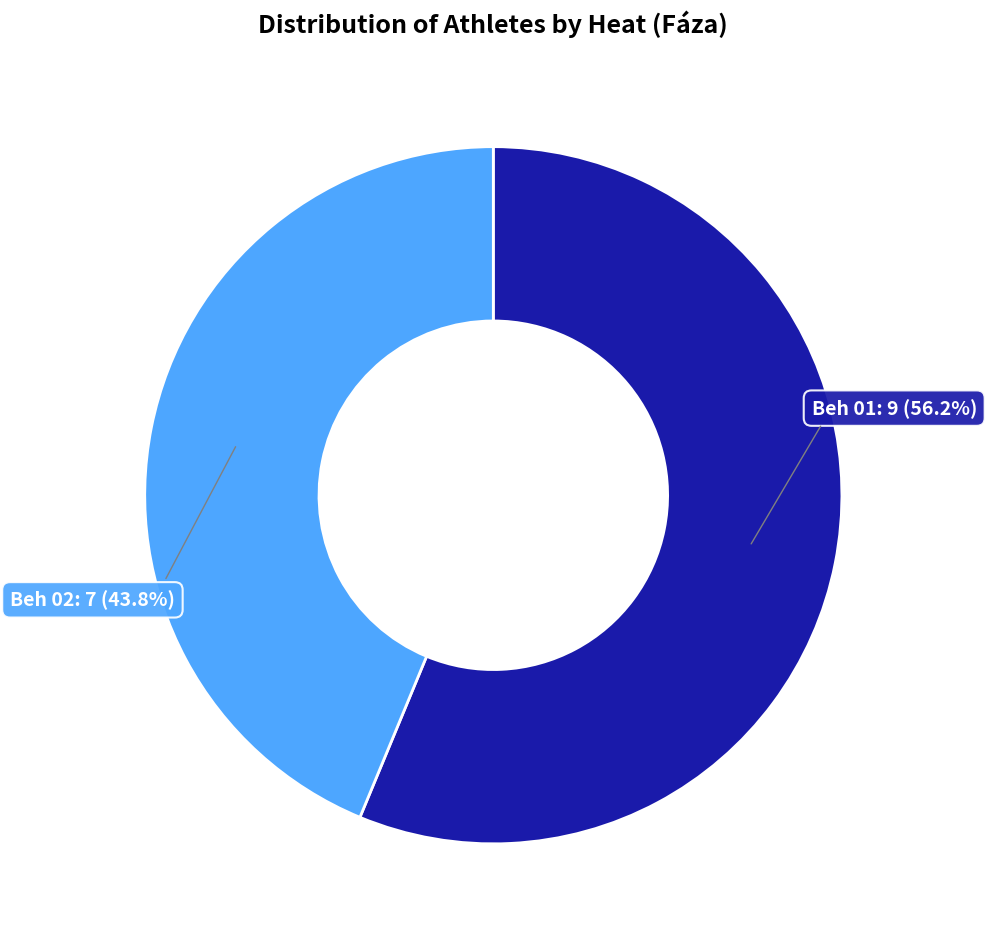

Is there any slice that represents more than half of the pie?

Yes